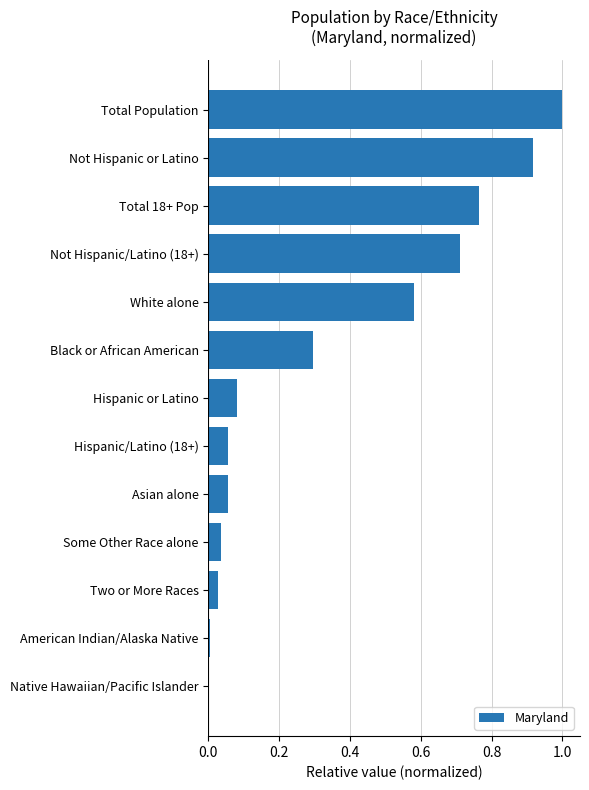

Which label corresponds to the largest value in the chart?

Total Population